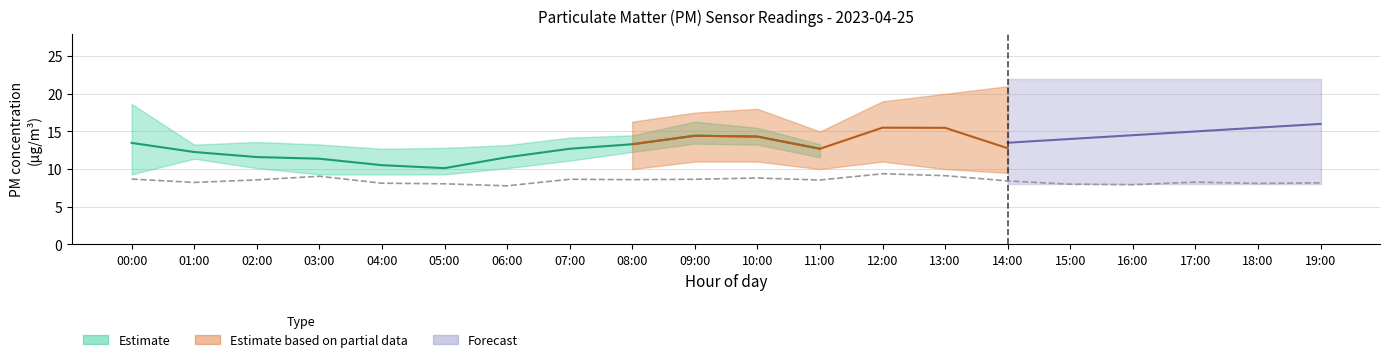

What is the minimum value shown in the chart?

7.8